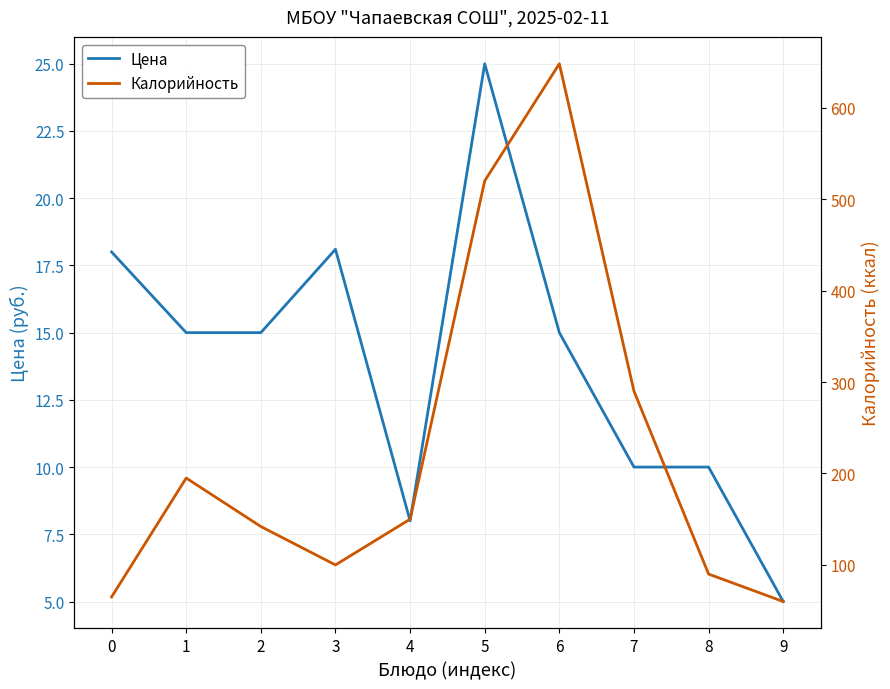

Is it true that Цена equals 15.0 at 1?

True